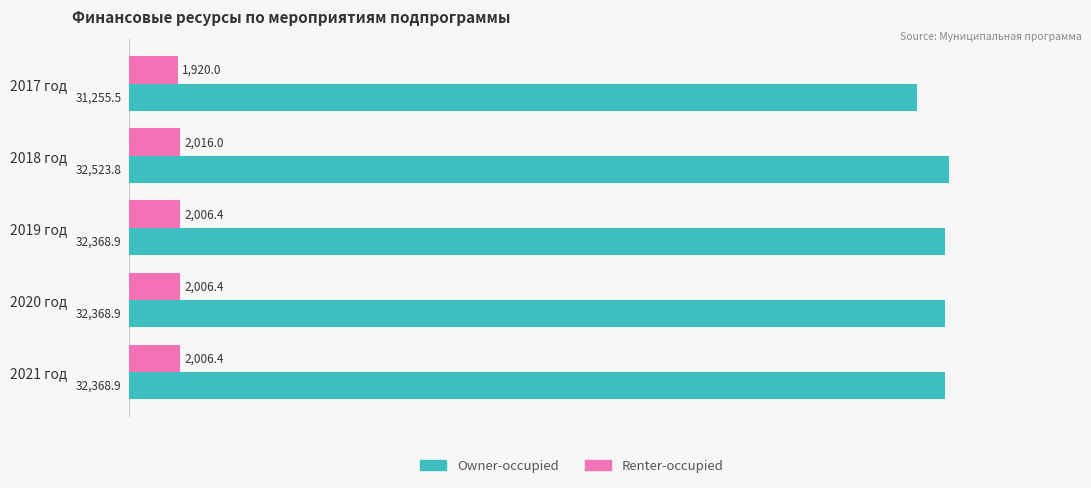

Read the Owner-occupied value at 2021 год.

32368.9